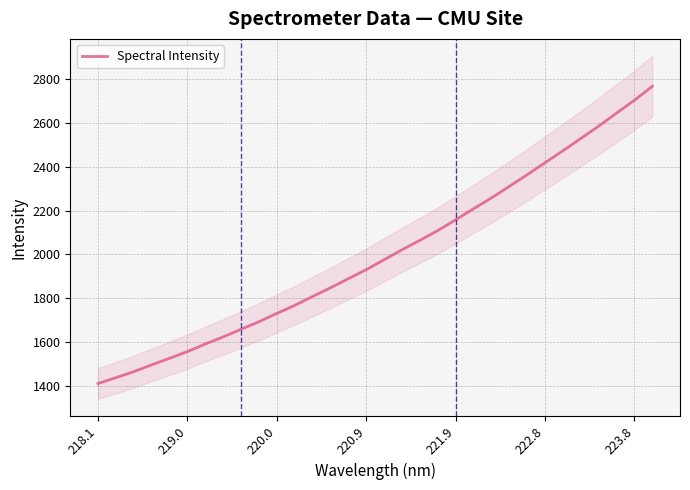

What is the value of the 14th point from the left?

1847.8